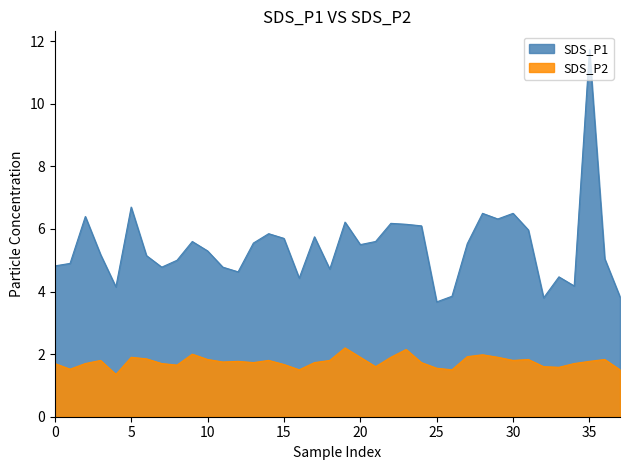

What is the value of the SDS_P1 point at the 23rd from the left?

6.2